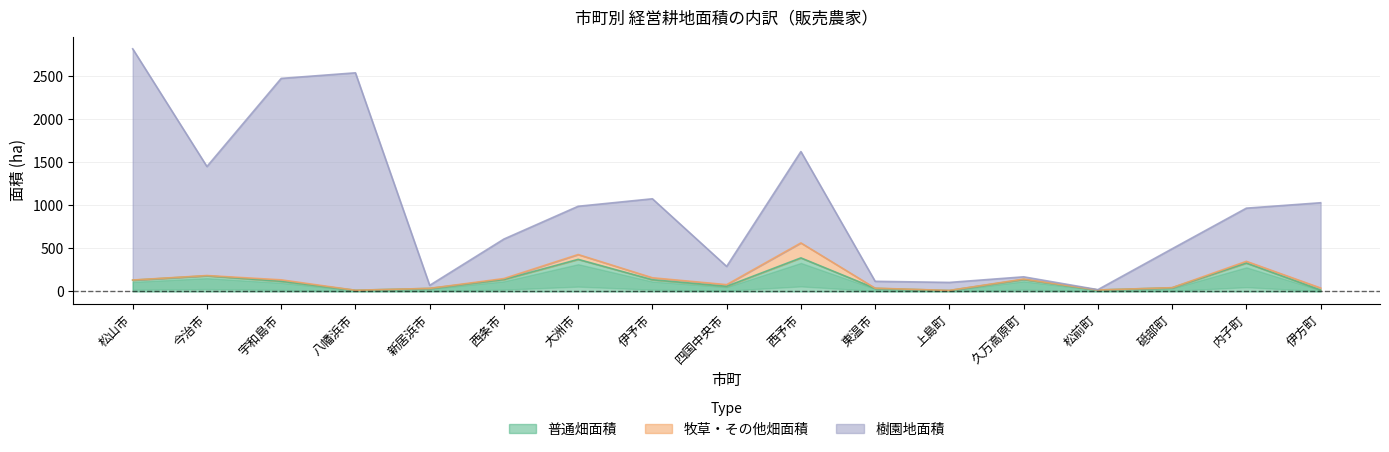

What is the maximum value for 普通畑面積?

390